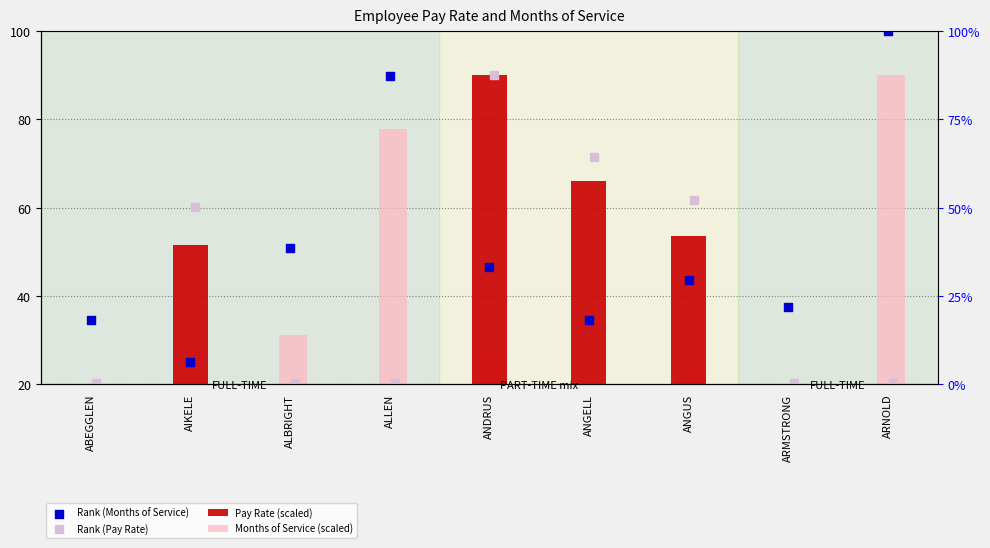

What are all the series names shown in the legend?

Pay Rate (scaled), Months of Service (scaled), Rank (Months of Service), Rank (Pay Rate)